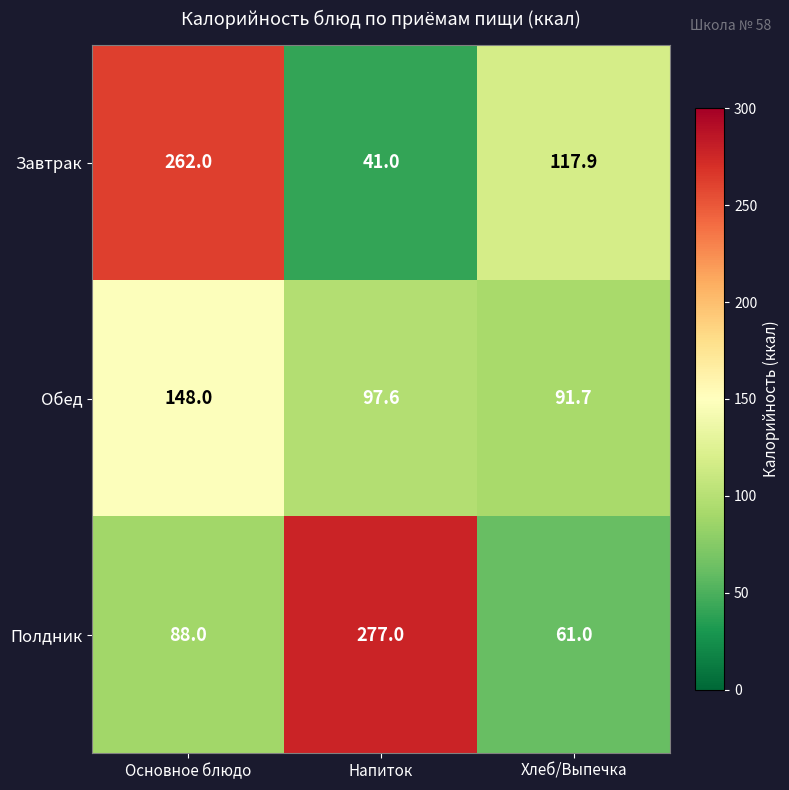

Reading right to left, list all the values displayed in this chart.

Завтрак: 117.9	41.0	262.0
Обед: 91.7	97.6	148.0
Полдник: 61.0	277.0	88.0